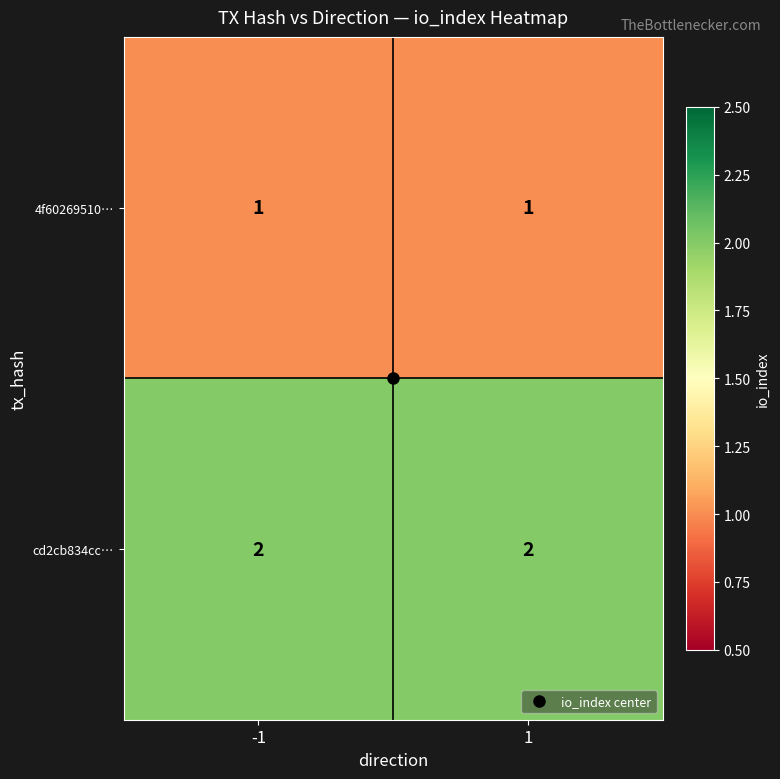

What is the total value across all series at 1?

3